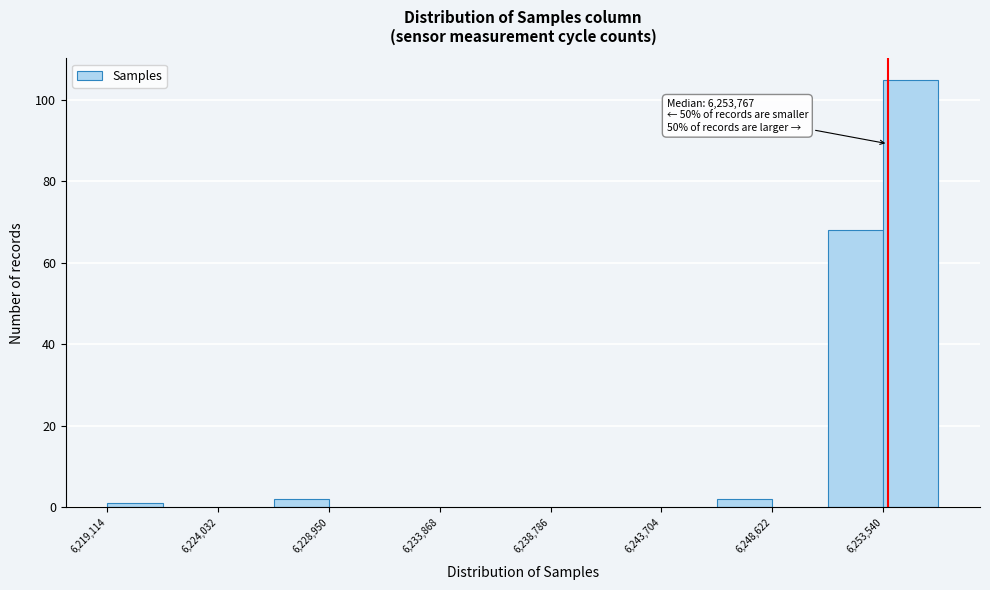

Which range on the x-axis has the tallest bar?

6253500 to 6256000